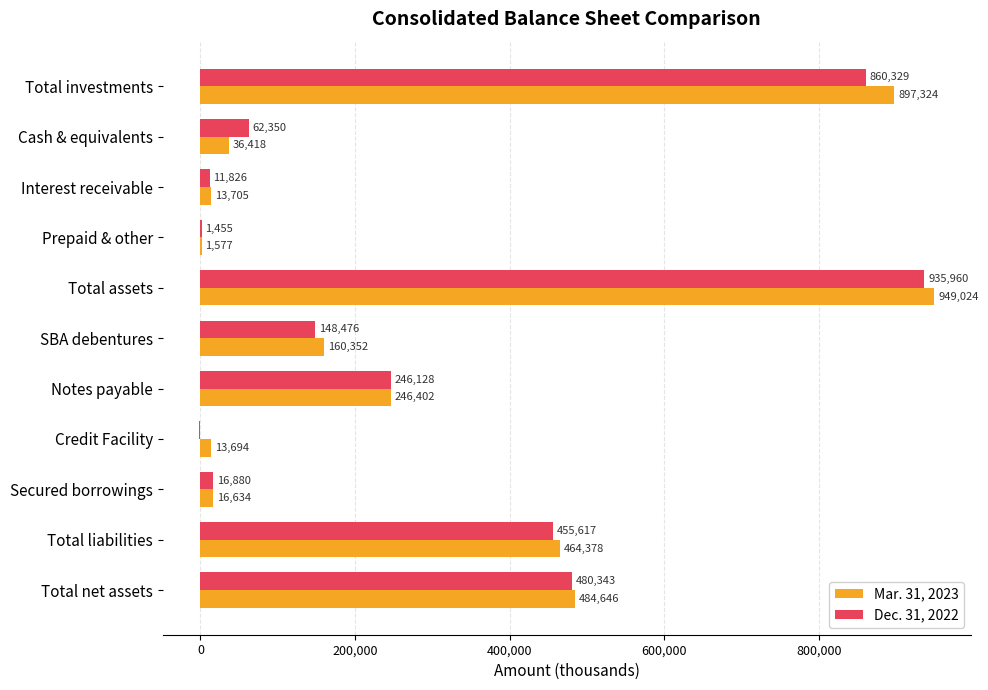

Which series has the widest spread of values?

Mar. 31, 2023